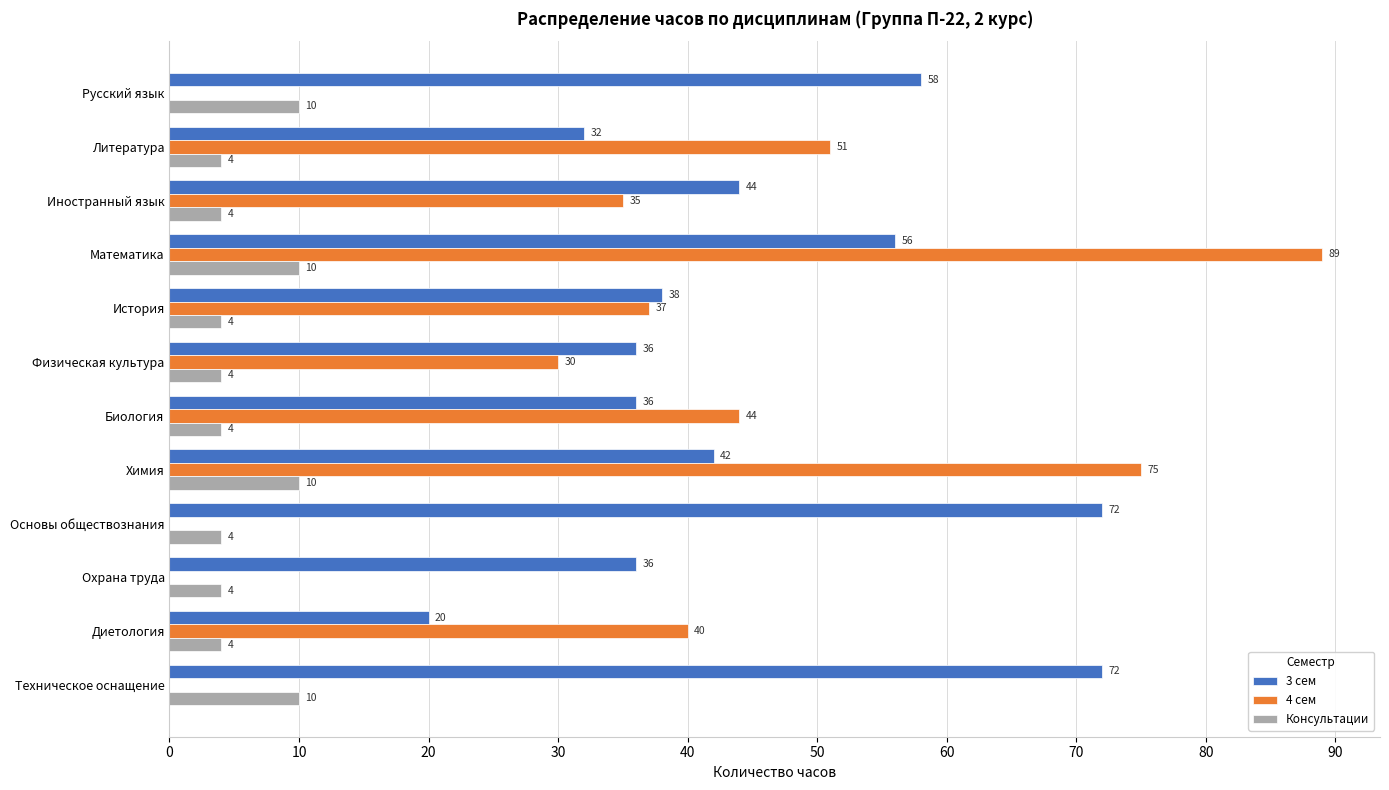

What is the sum of the 4 сем values at История and Техническое оснащение?

37